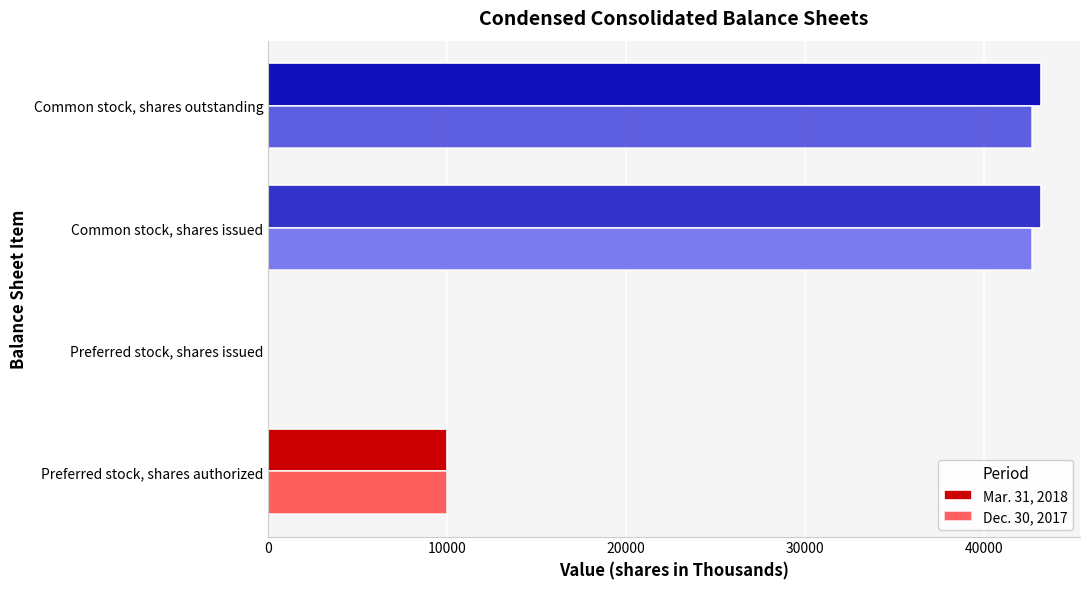

Between Preferred stock, shares issued and Common stock, shares outstanding, which series saw the biggest shift?

Mar. 31, 2018